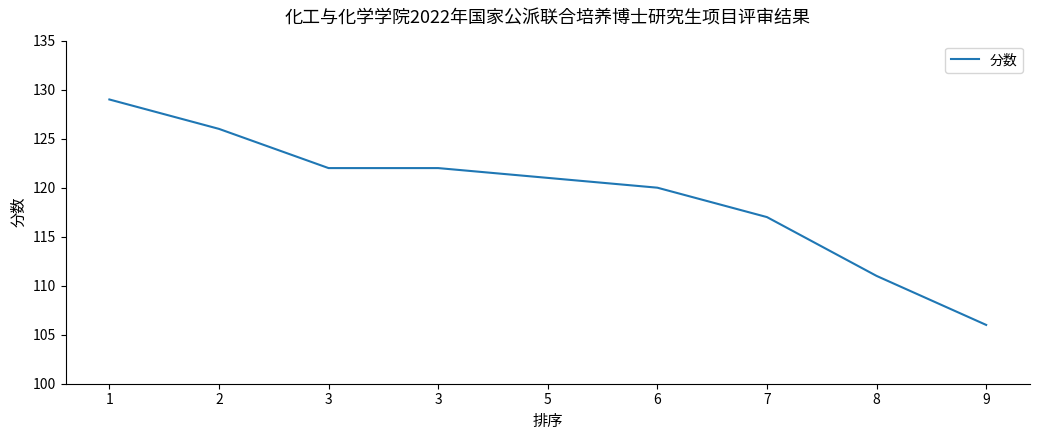

What is the maximum value shown in the chart?

129